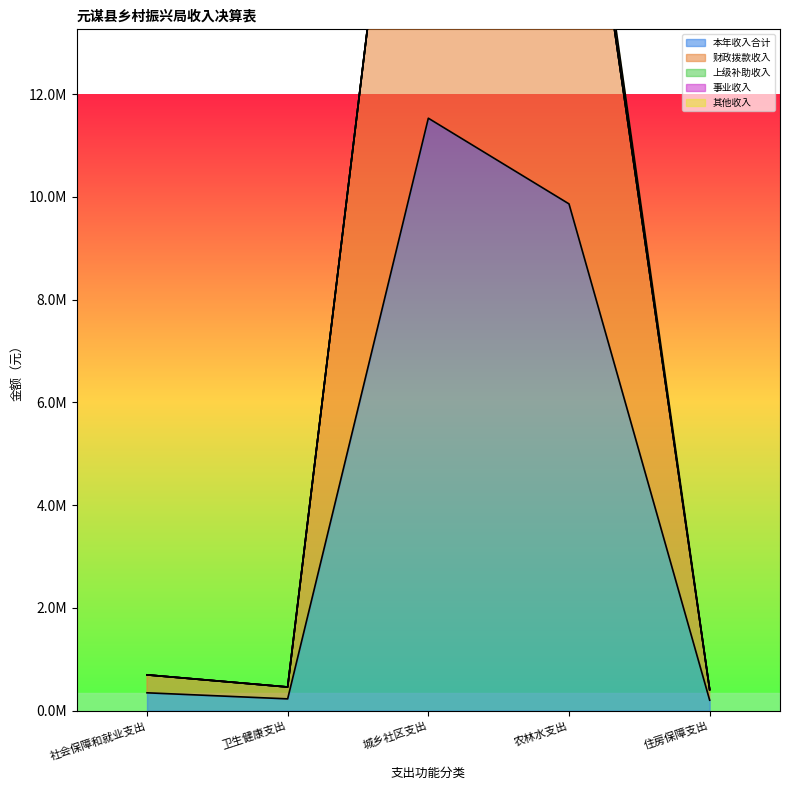

What is the total value across all series at 卫生健康支出?

461913.2